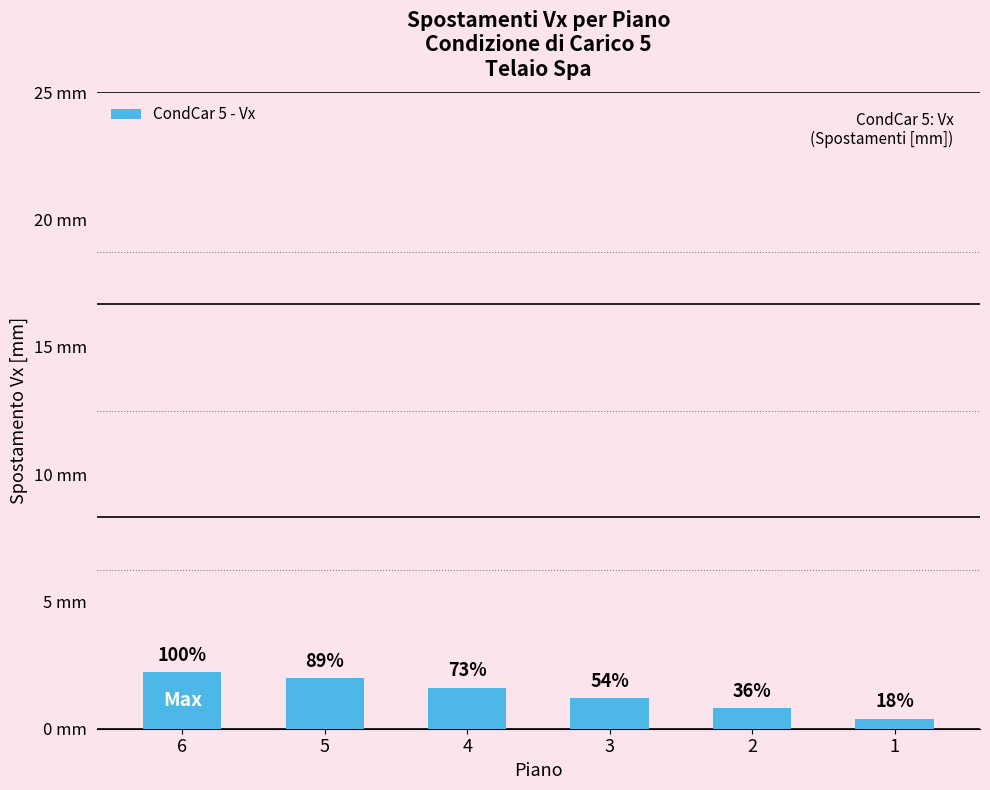

What is the average value?

1.4